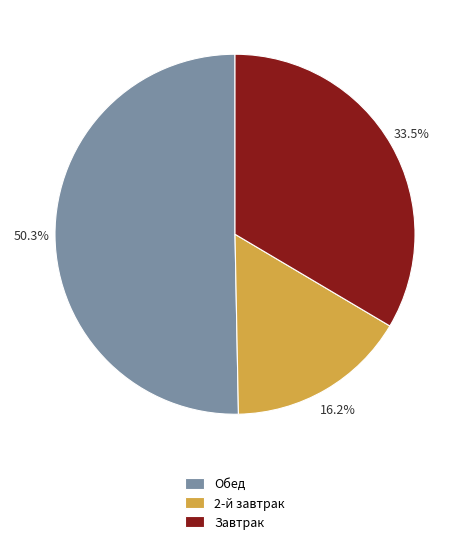

Which category has the smallest portion of the pie?

2-й завтрак